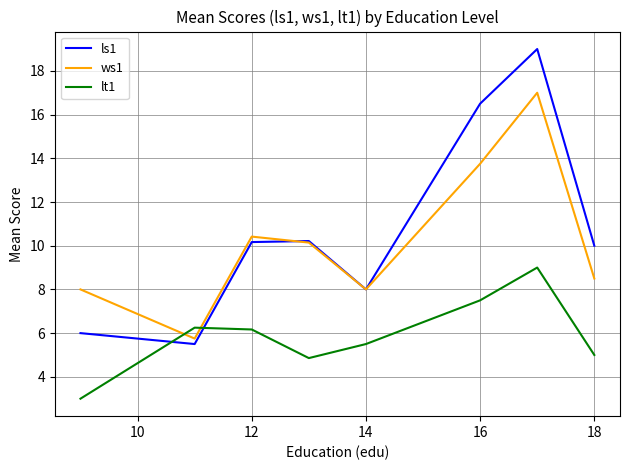

What is the highest value of the ws1 series?

17.0